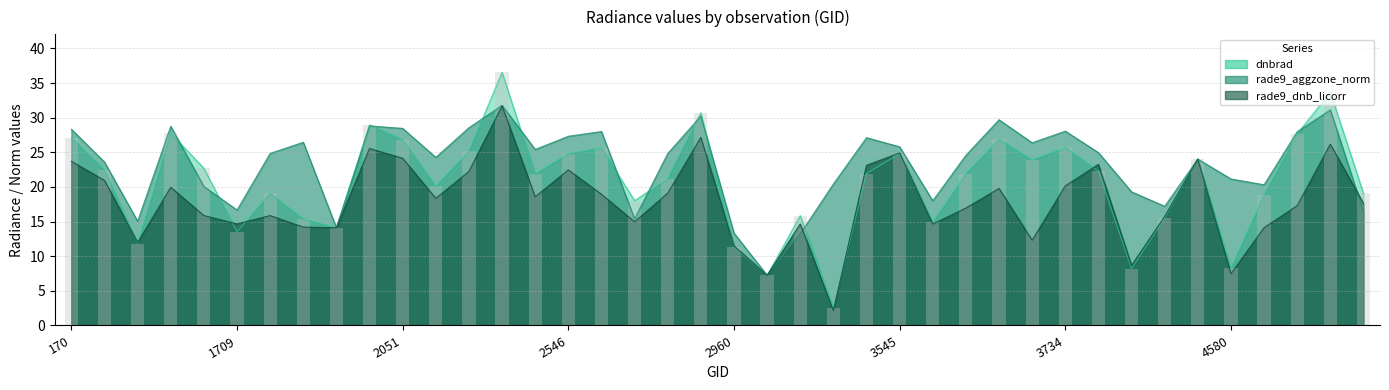

At which label does rade9_aggzone_norm first exceed 24?

170